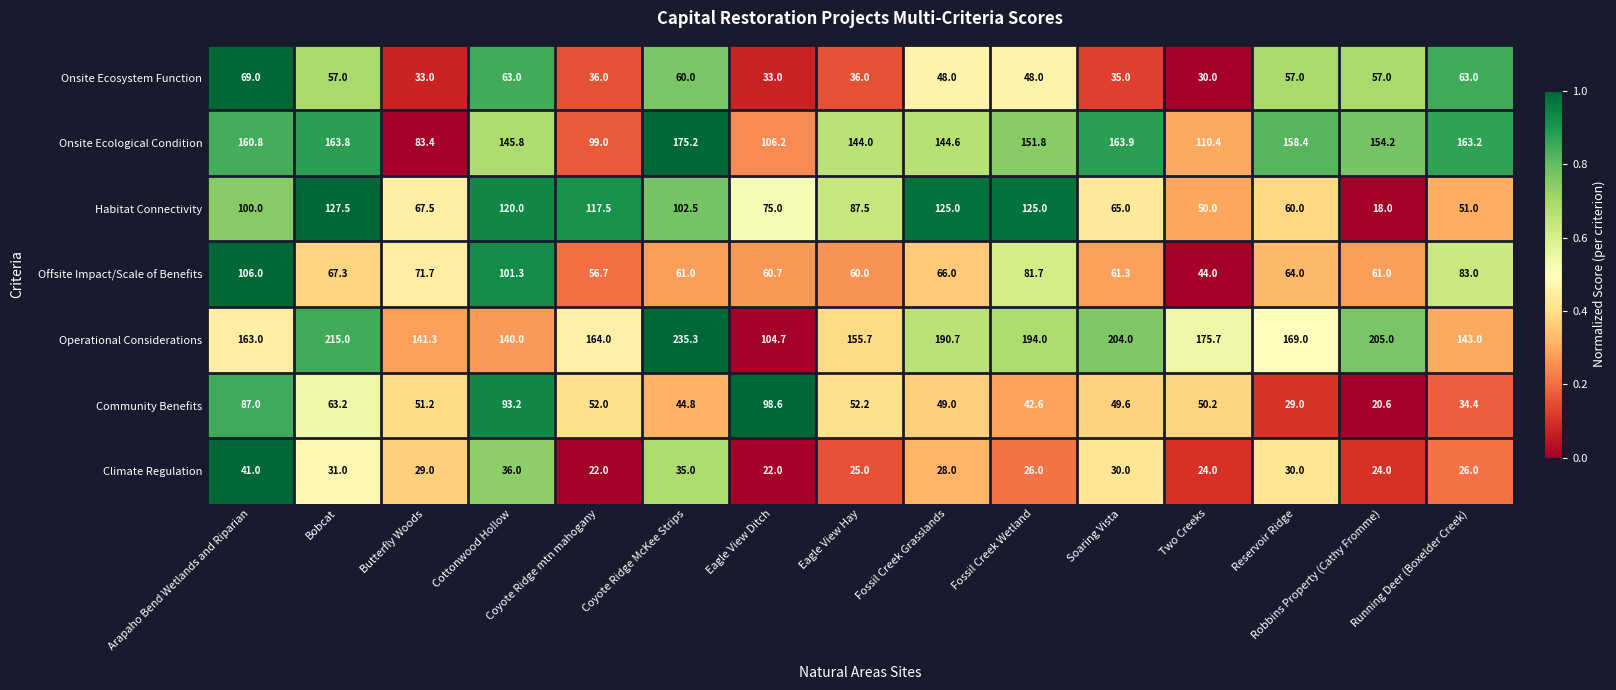

The Community Benefits series shows 29.0 at Reservoir Ridge. True or false?

True